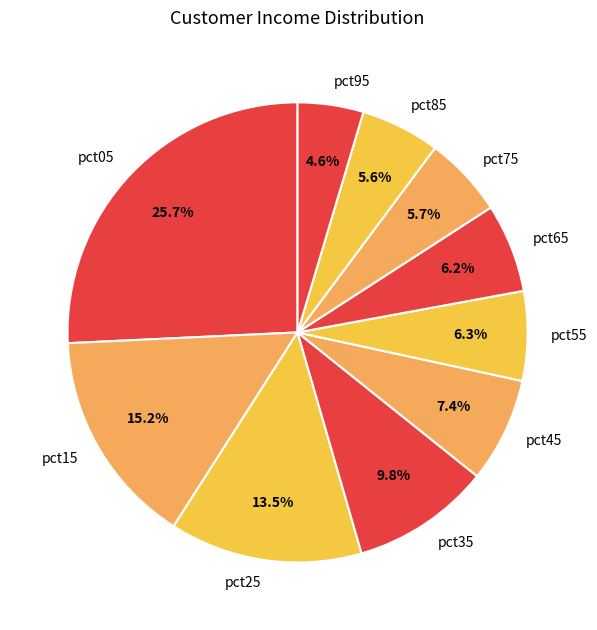

To the nearest percent, what is the combined percentage of pct05 and pct55?

32%